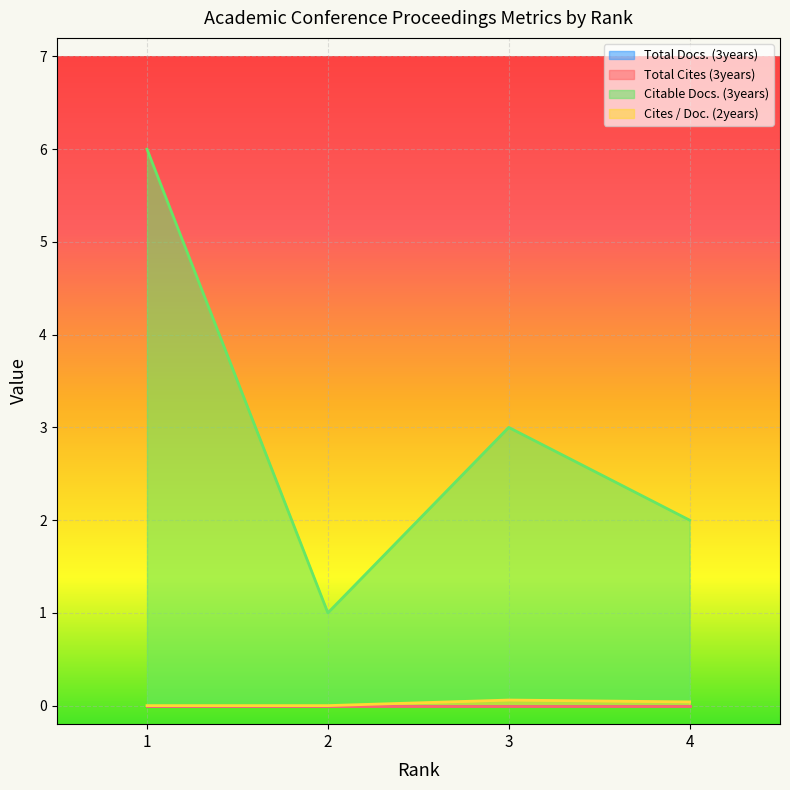

The Citable Docs. (3years) series shows 0.5 at 4. True or false?

False